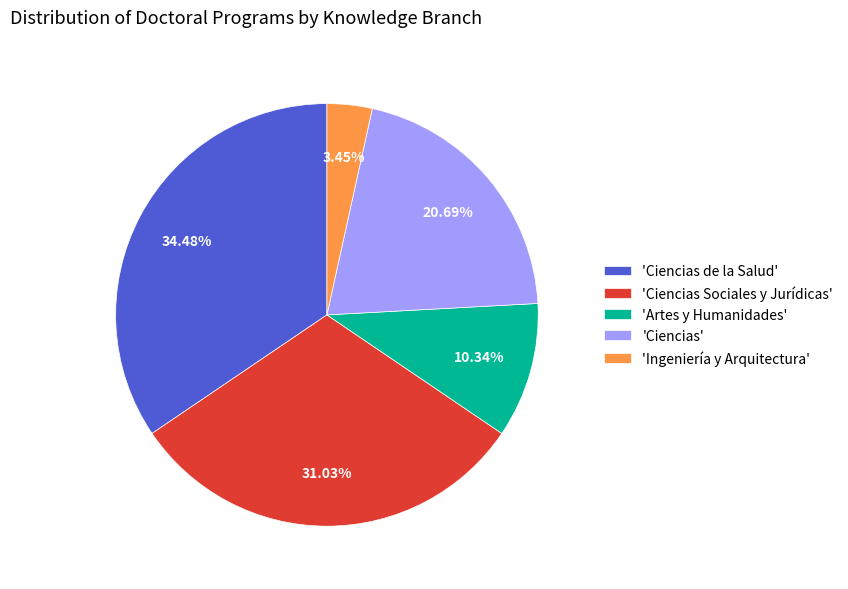

To the nearest percent, what is the average slice percentage?

20%